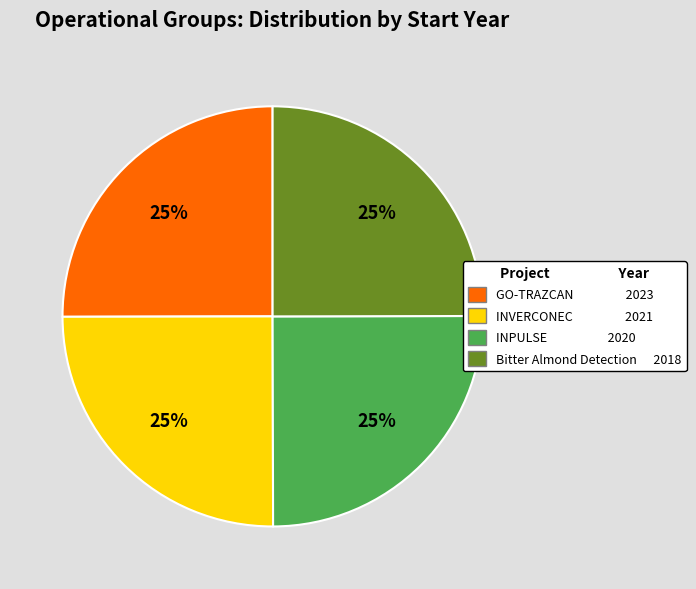

Is Bitter Almond Detection the majority of the pie?

No